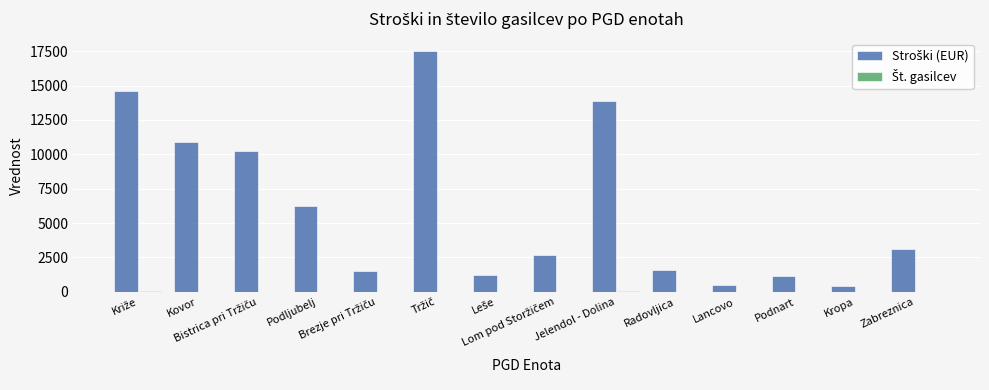

What is the maximum value shown in the chart?

17533